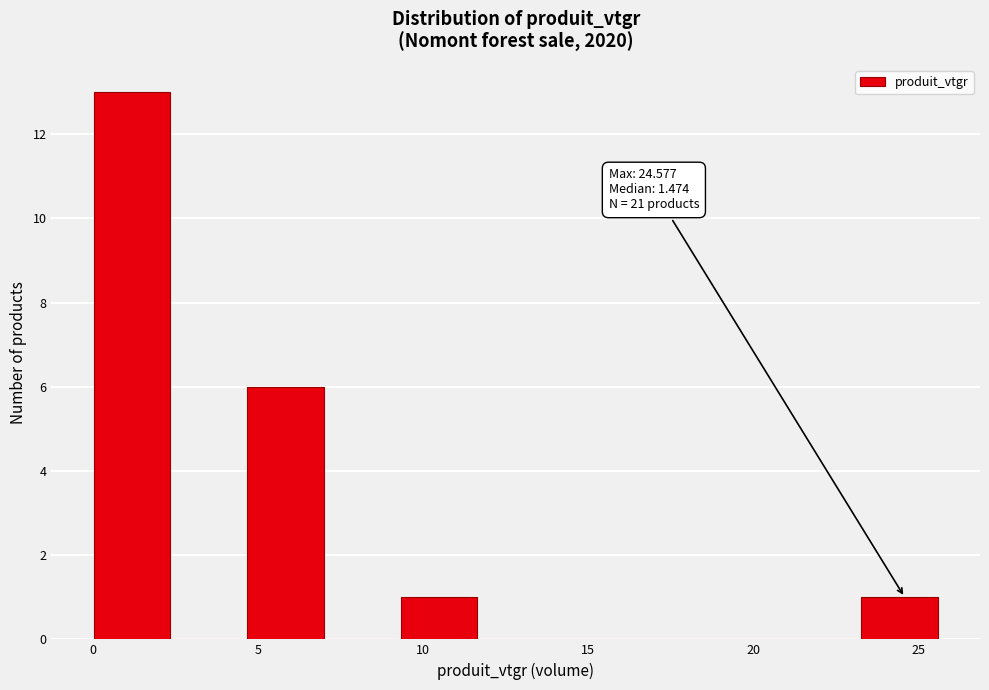

Over which range of the x-axis is the bar tallest?

0.0 to 2.5